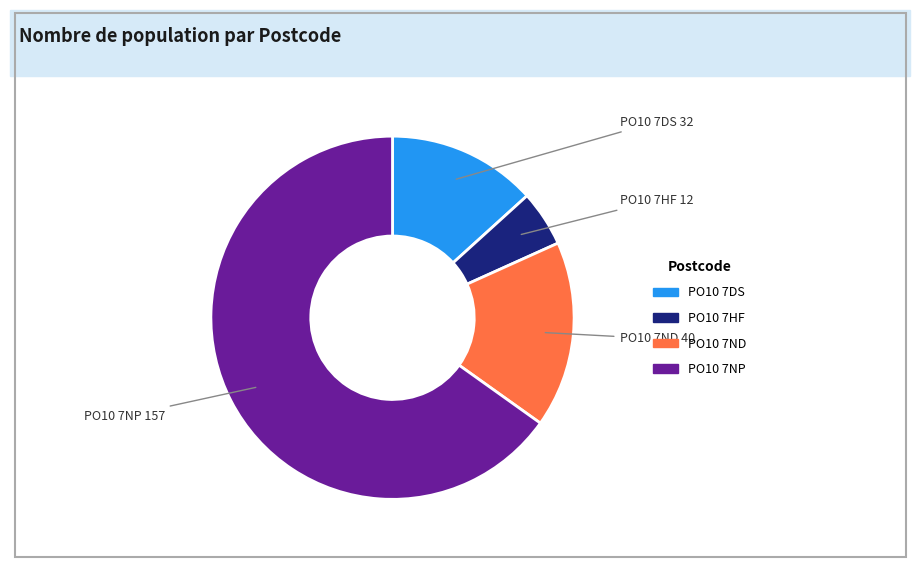

Count the number of slices in the pie.

4